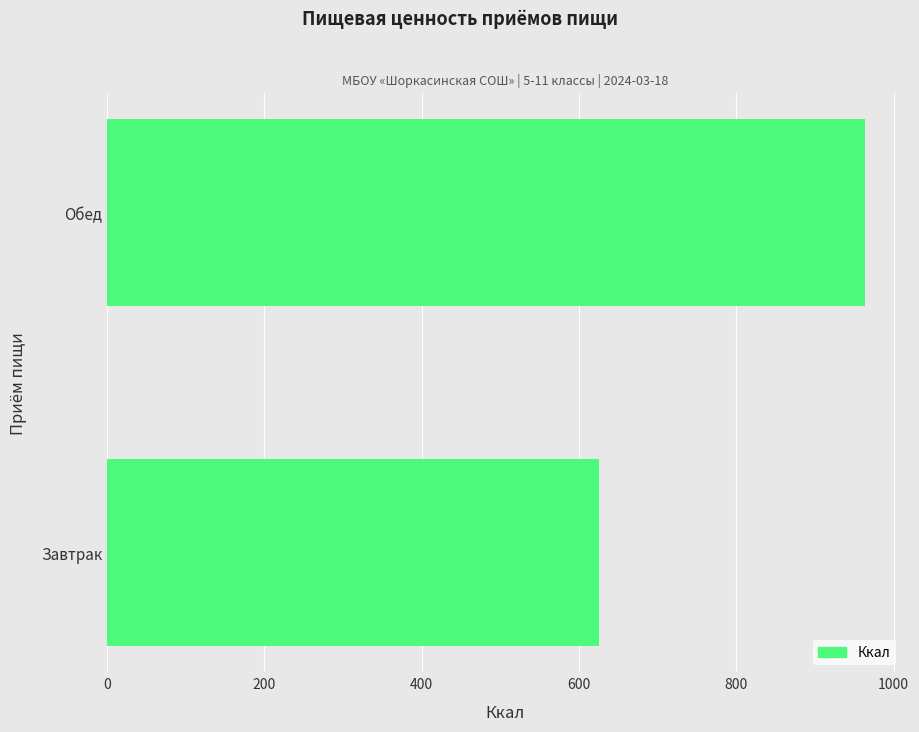

What is the difference between the maximum and minimum values?

337.4